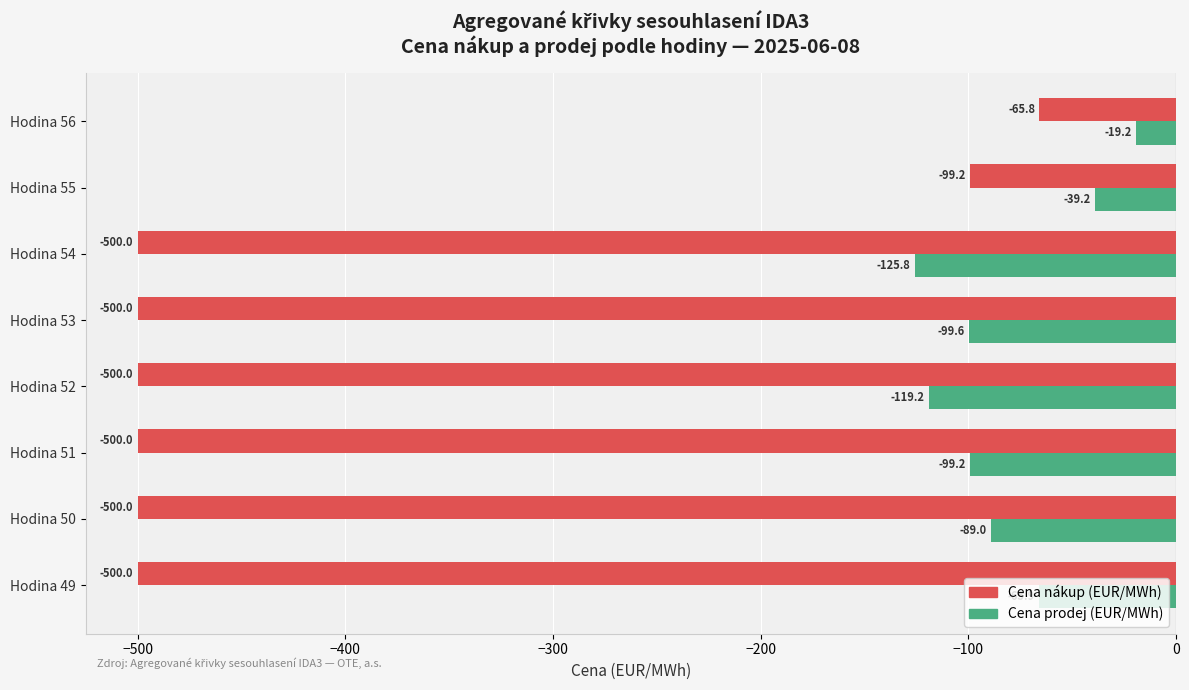

Between Hodina 50 and Hodina 54, which series saw the biggest shift?

Cena prodej (EUR/MWh)